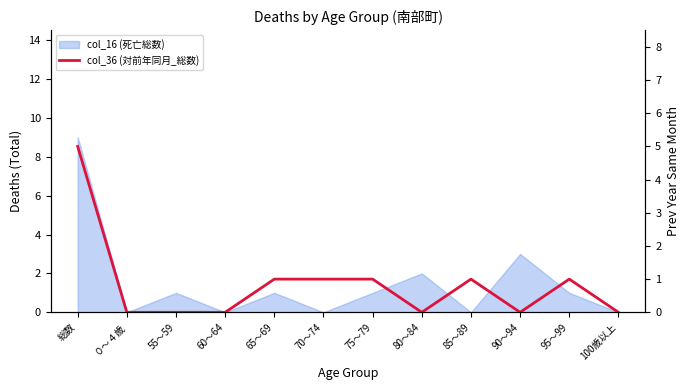

What position from the right is 90～94?

3